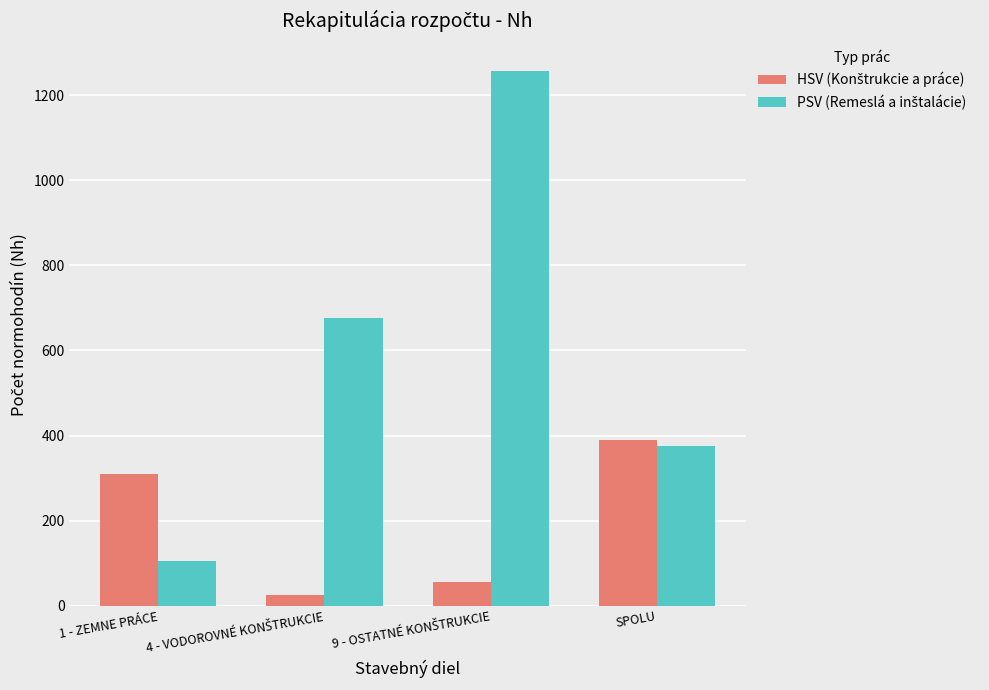

What is the value of the HSV (Konštrukcie a práce) bar at the 4th from the left?

389.0